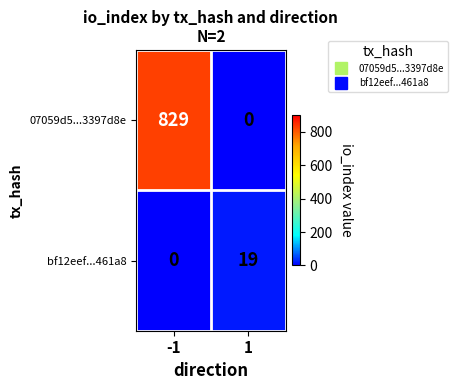

Rank the series by their average value, from highest to lowest.

07059d5...3397d8e, bf12eef...461a8